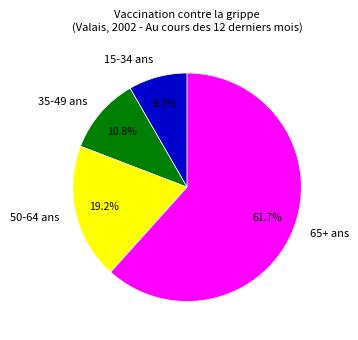

Which slice is the smallest?

15-34 ans